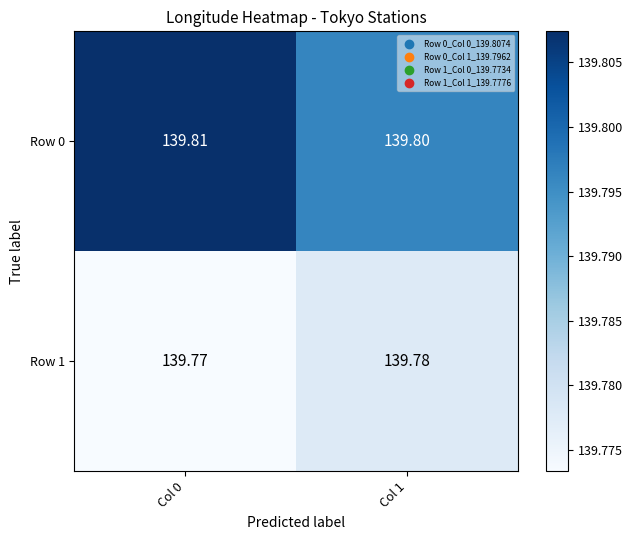

Is the value of Row 1 at Col 1 greater than the value of Row 0 at Col 1?

No